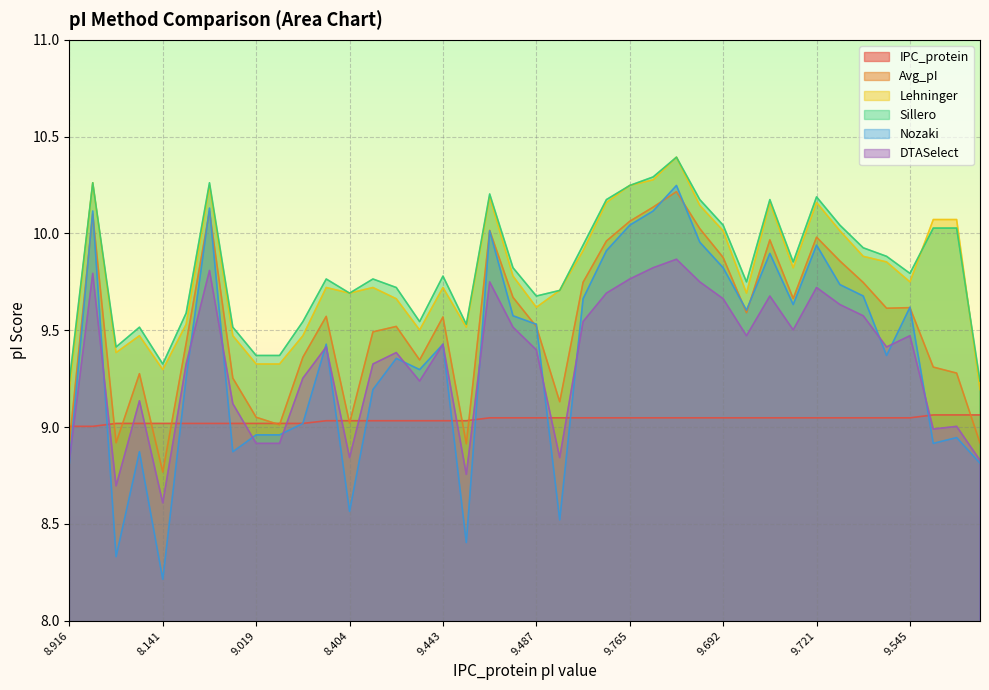

What is the smallest value displayed?

8.2